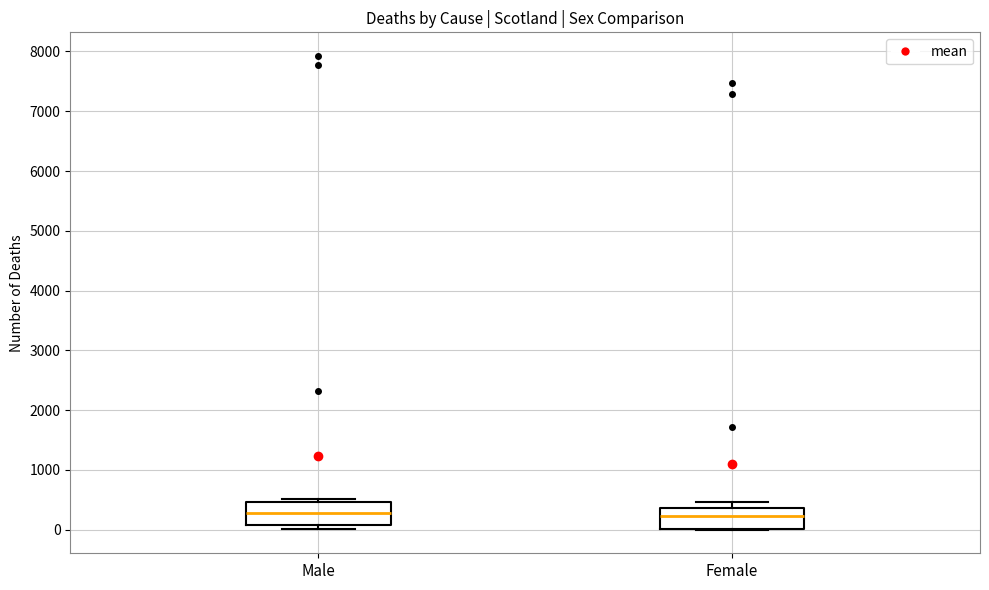

Where is the lower edge of the box for Female on the y-axis? The values are not printed on the chart, so give them approximately, as read against the axis.

0